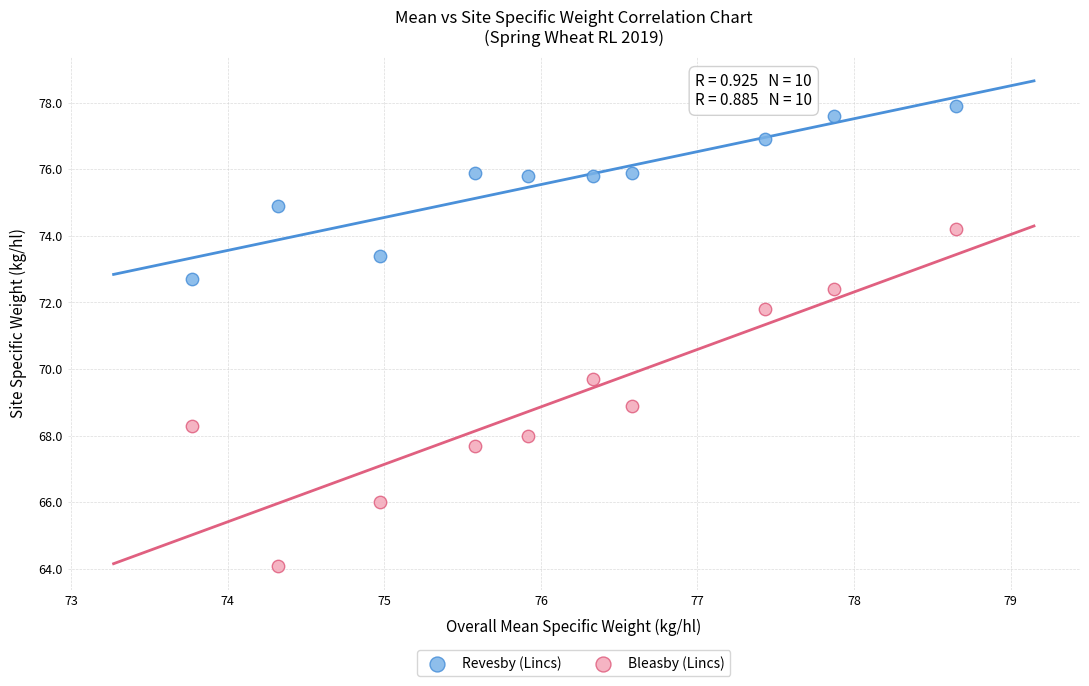

Which series contains the lowest Y value?

Bleasby (Lincs)